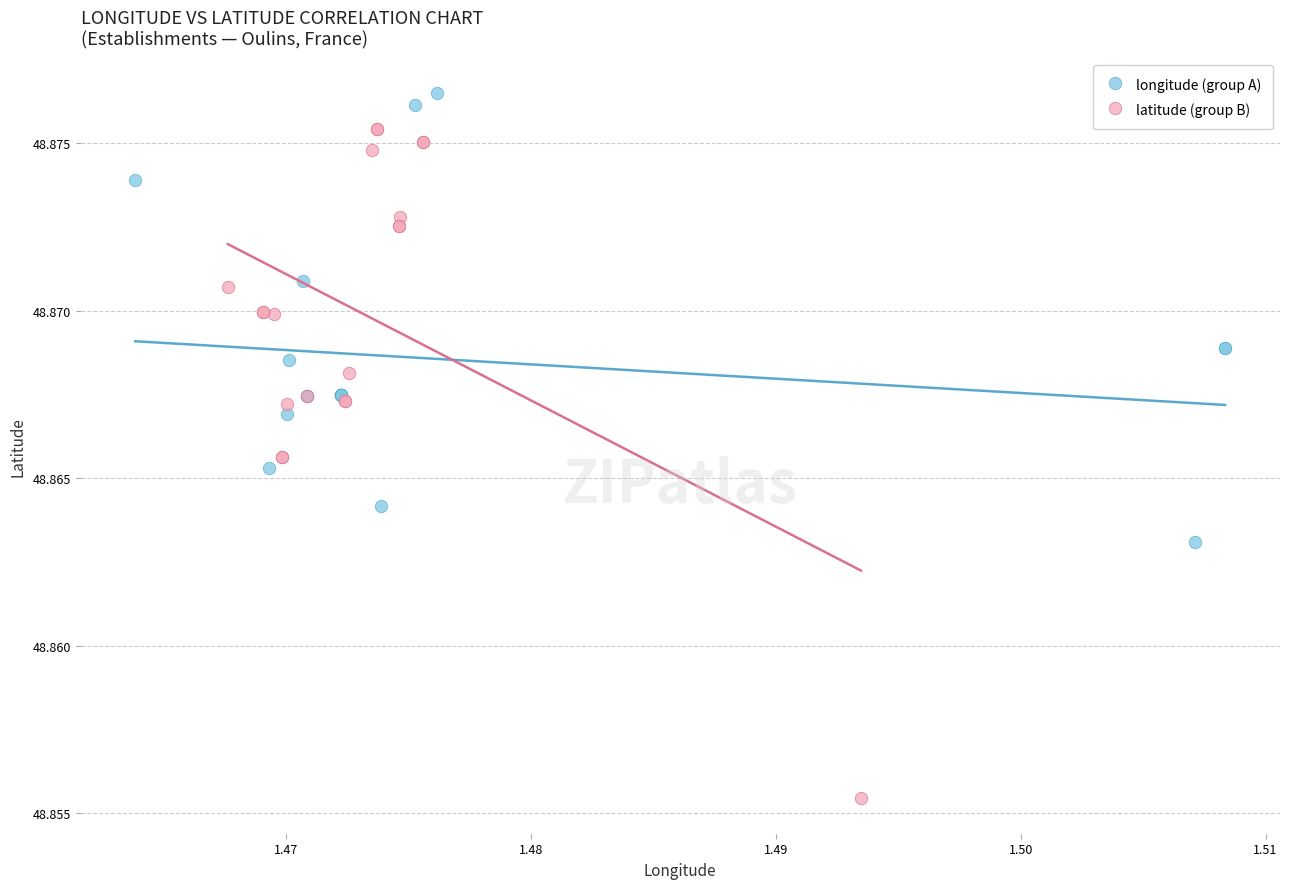

Which series reaches the minimum Y coordinate?

latitude (group B)